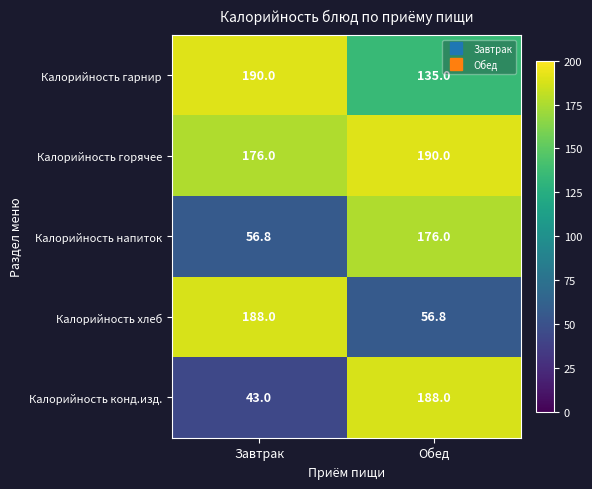

What value does the Калорийность напиток series have at Завтрак?

56.8